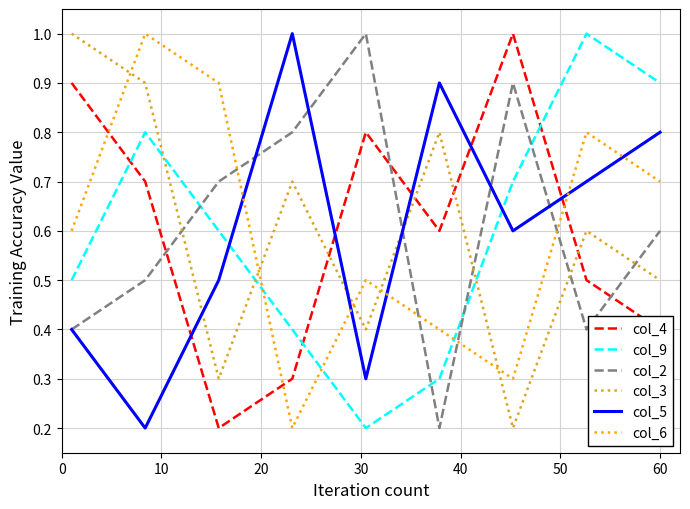

What is the maximum value shown in the chart?

1.0